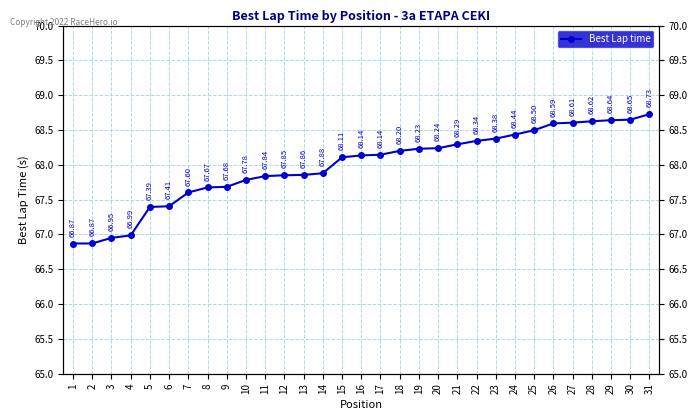

List the labels in order of value, smallest first.

1, 2, 3, 4, 5, 6, 7, 8, 9, 10, 11, 12, 13, 14, 15, 16, 17, 18, 19, 20, 21, 22, 23, 24, 25, 26, 27, 28, 29, 30, 31